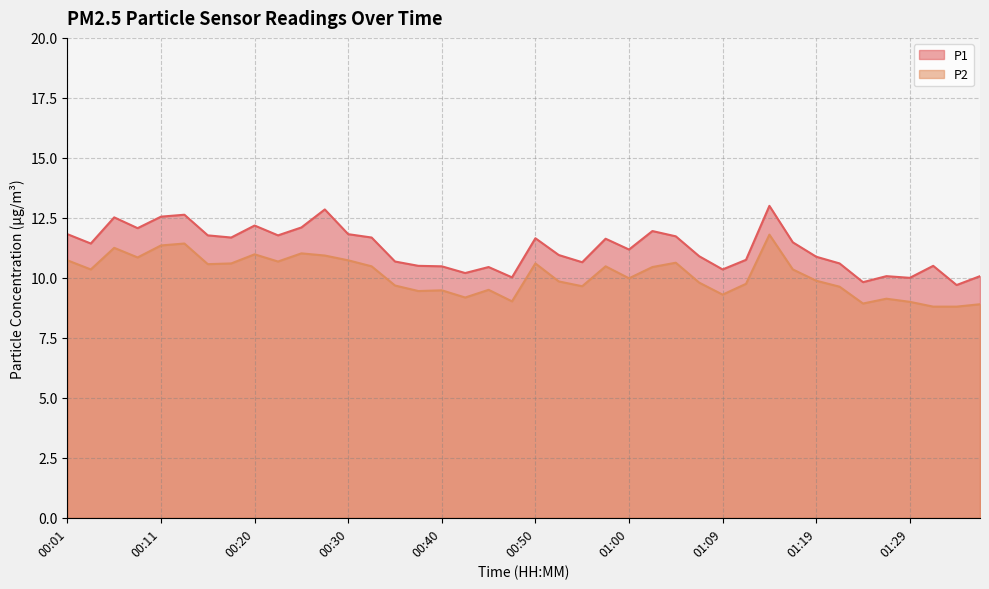

Which series changed the most between 01:14 and 01:26?

P1